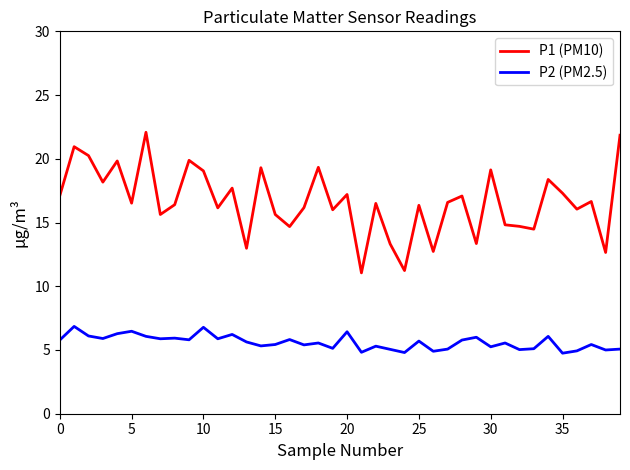

True or false: P2 (PM2.5) and P1 (PM10) intersect in this chart.

False